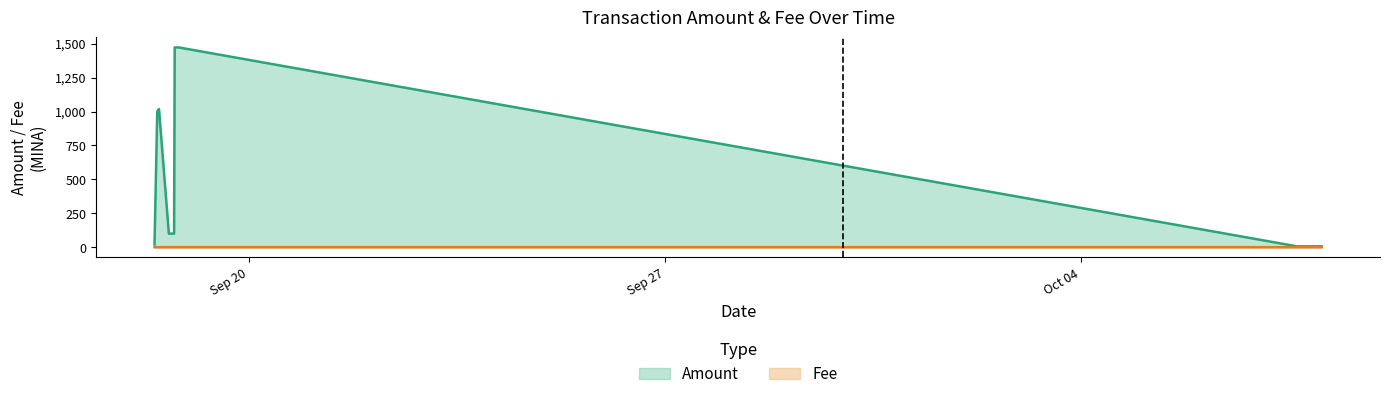

At which label does Amount first exceed 100?

2021-09-18 10:57:00